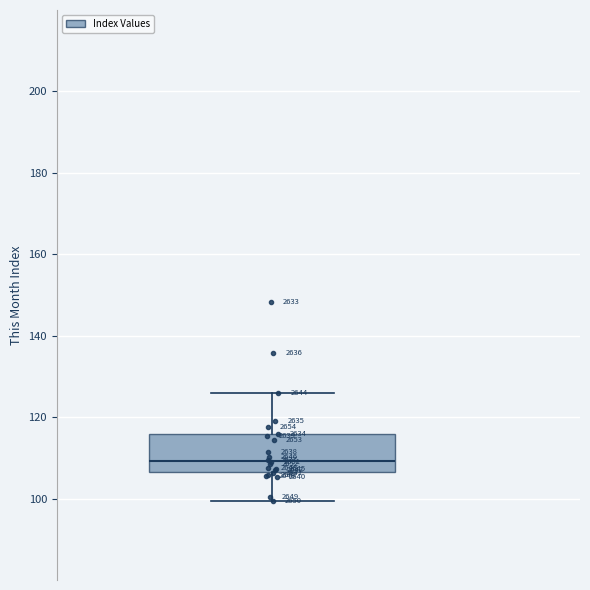

Where does the lower whisker of the box end on the y-axis? The values are not printed on the chart, so give them approximately, as read against the axis.

100